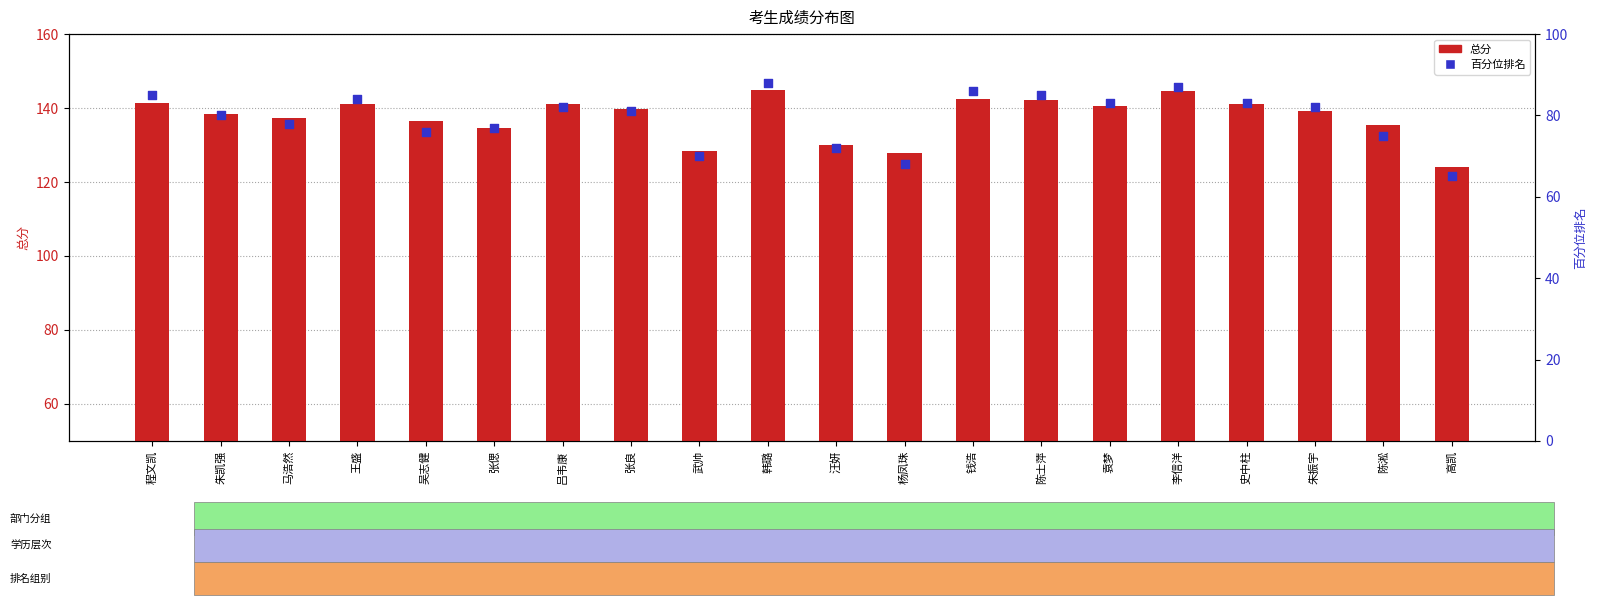

Which series reaches the minimum Y coordinate?

百分位排名